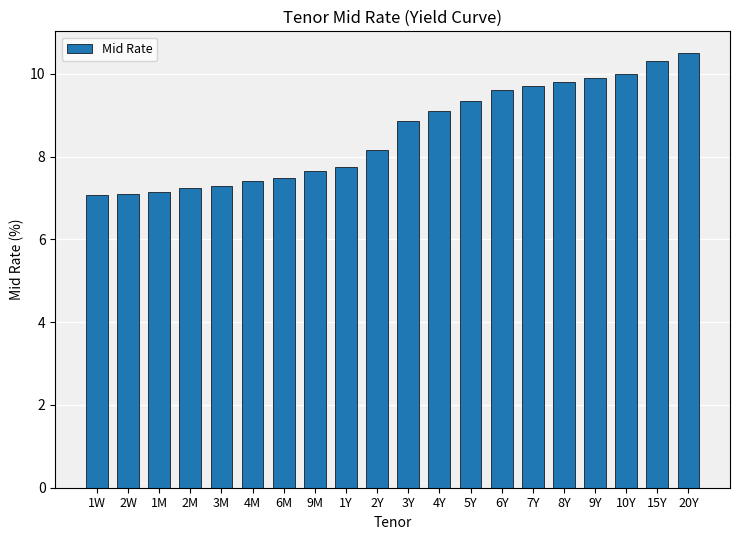

What is the average value?

8.6